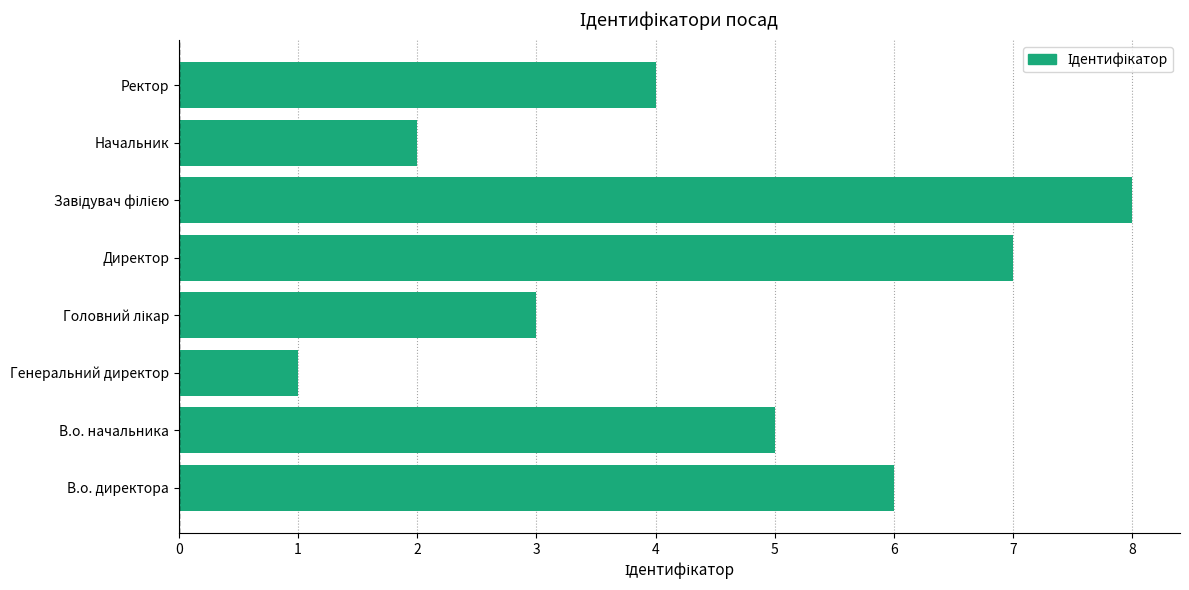

Which category has the lowest value across all series?

Генеральний директор